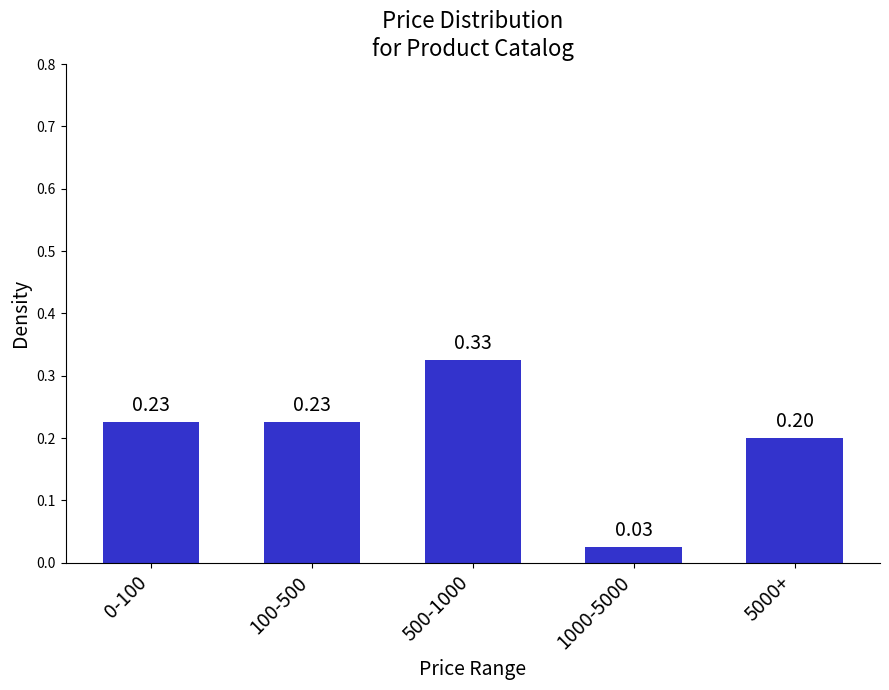

Between 5000+ and 100-500, which is larger?

100-500